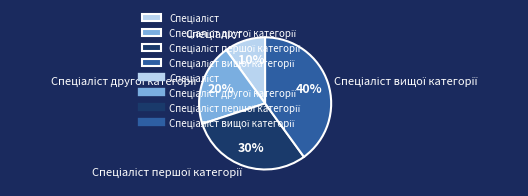

Is there a majority slice in this chart?

No